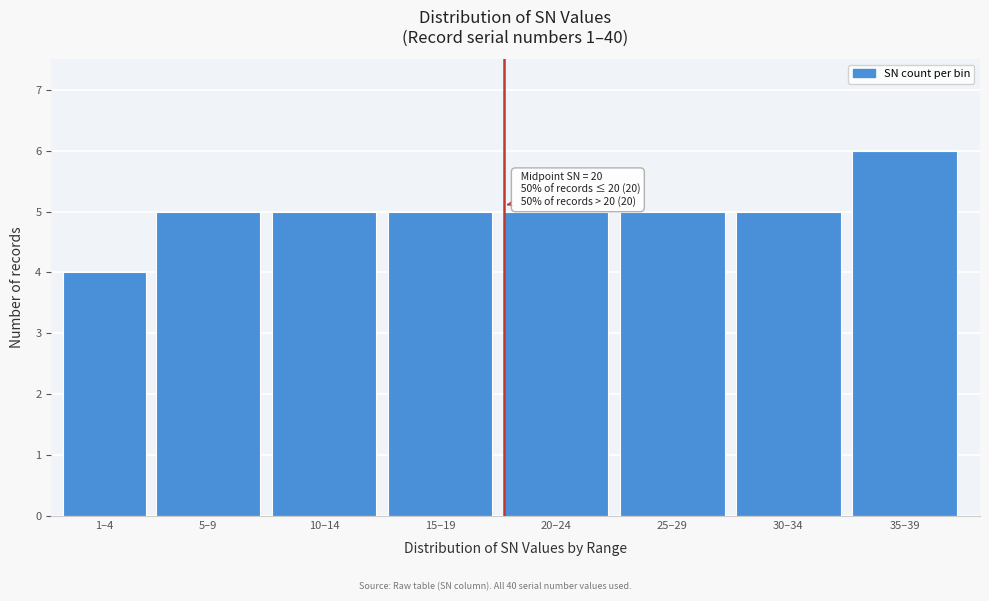

Reading right to left, transcribe all the data shown in this chart.

35–39=6	30–34=5	25–29=5	20–24=5	15–19=5	10–14=5	5–9=5	1–4=4